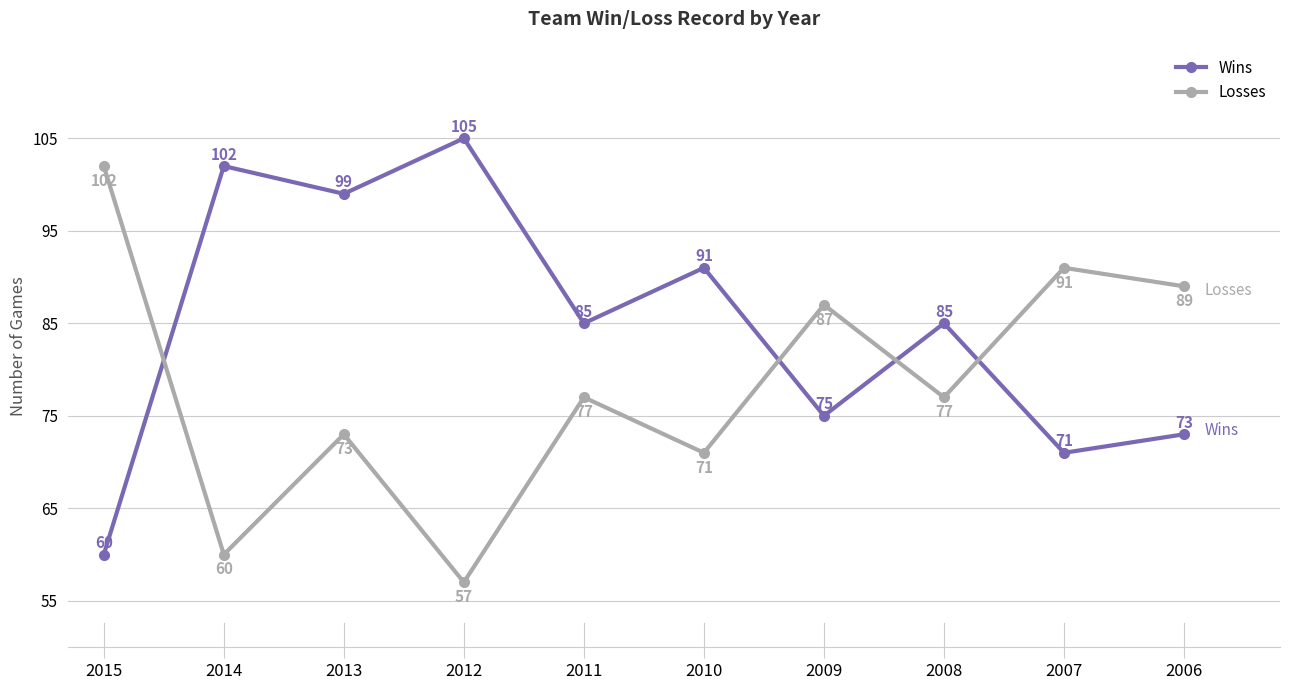

What is the difference between the highest and lowest values at 2011?

8